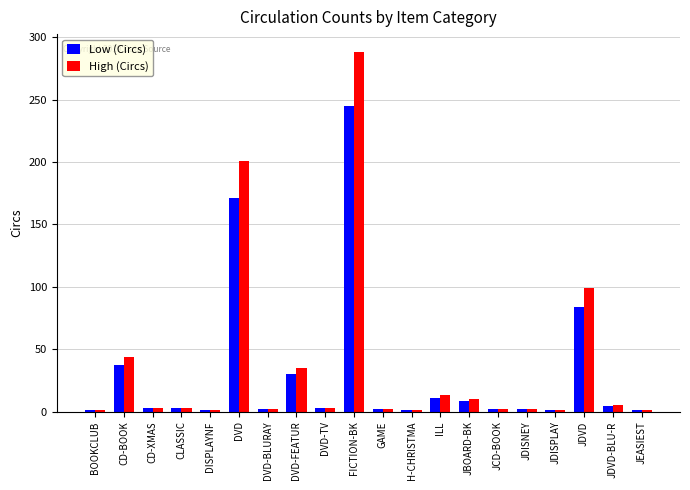

At which category is the sum across all series the highest?

FICTION-BK